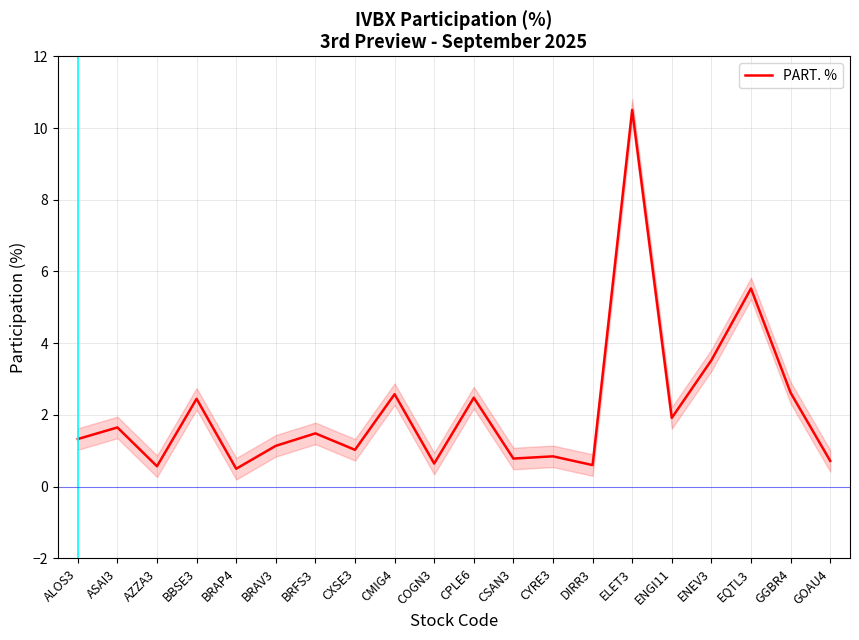

The value at COGN3 is 0.4. True or false?

False